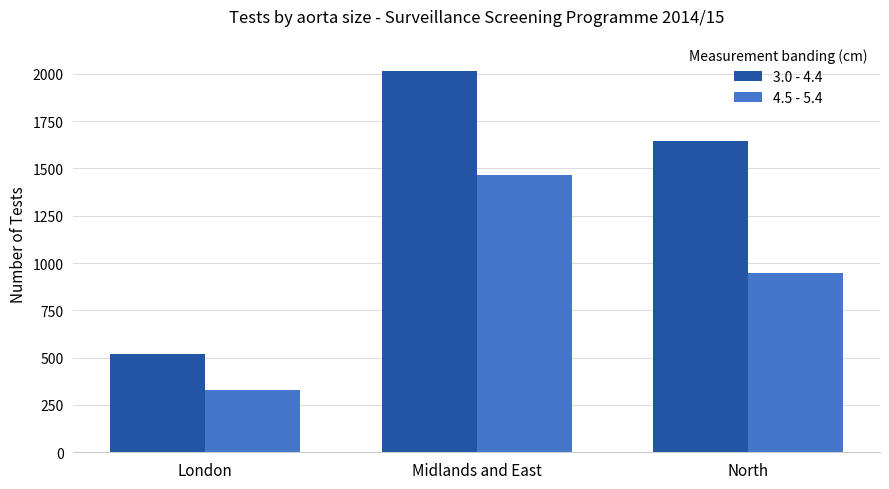

Where does the 3.0 - 4.4 series first go above 1644?

Midlands and East